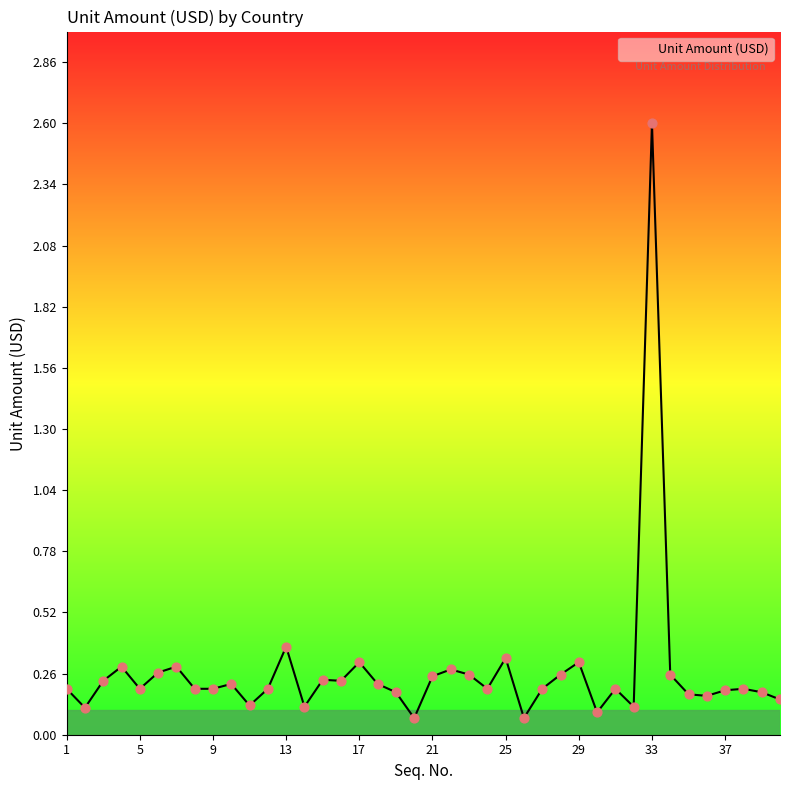

What is the greatest value displayed?

2.6